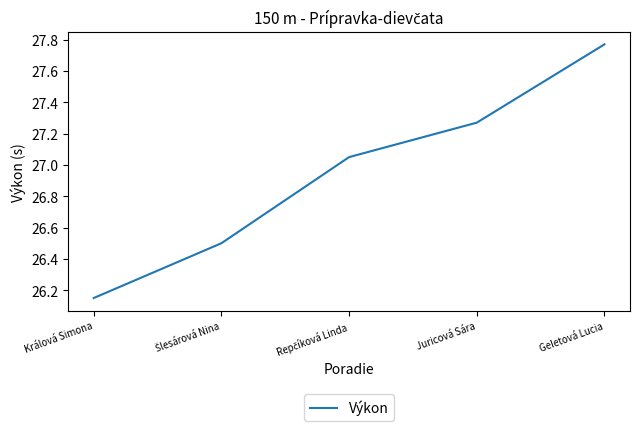

What is the sum of all values?

134.7